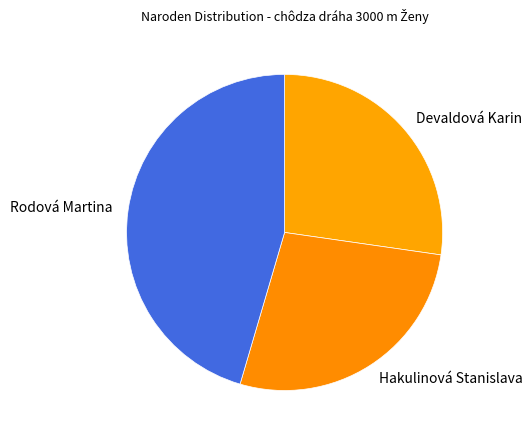

Is the sum of Devaldová Karin and Rodová Martina greater than half?

Yes